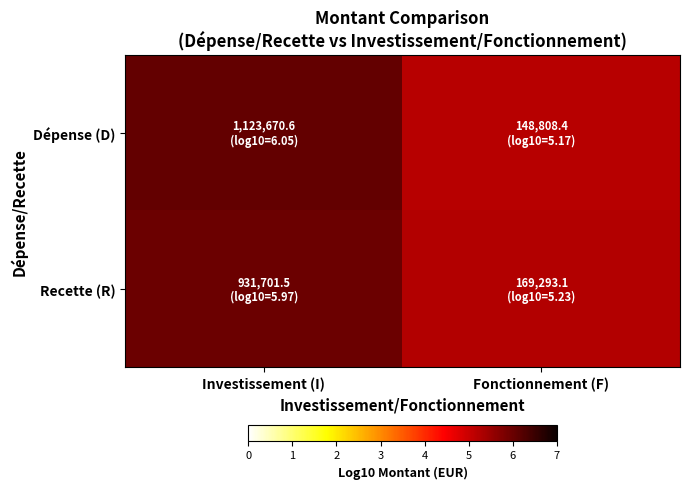

Which series has the largest total across all categories?

Dépense (D)